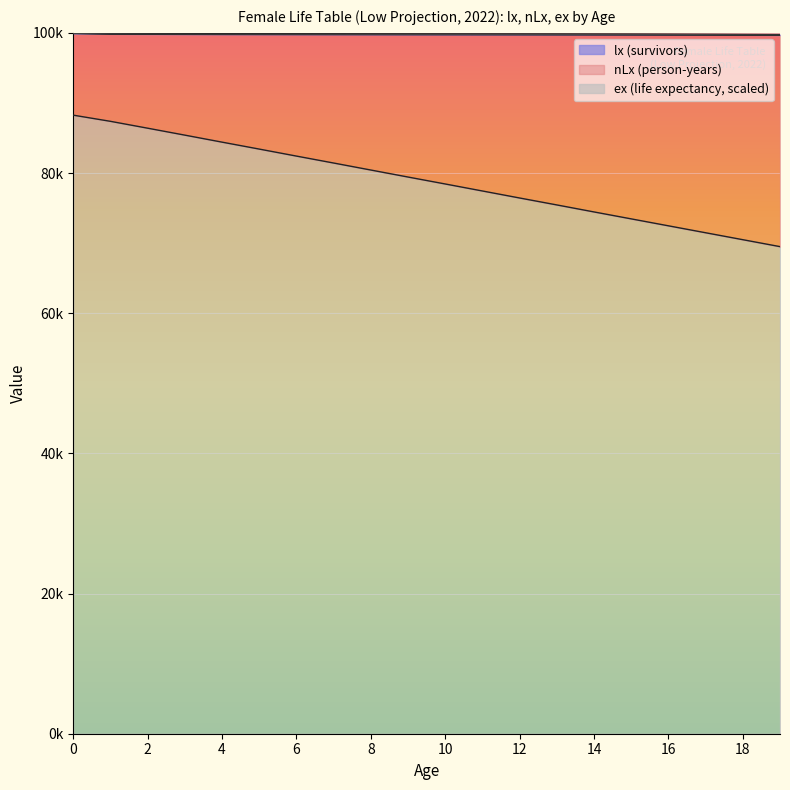

Reading left to right, what are all the values shown in this chart?

lx (survivors): 0=100000	1=99866	2=99846	3=99836	4=99828	5=99822	6=99817	7=99812	8=99807	9=99802	10=99798	11=99794	12=99790	13=99784	14=99776	15=99767	16=99754	17=99742	18=99723	19=99708
nLx (person-years): 0=99896	1=99856	2=99841	3=99832	4=99825	5=99819	6=99814	7=99810	8=99805	9=99800	10=99796	11=99792	12=99787	13=99780	14=99772	15=99761	16=99748	17=99733	18=99715	19=99699
ex (life expectancy): 0=88260	1=87380	2=86400	3=85410	4=84410	5=83420	6=82420	7=81430	8=80430	9=79430	10=78440	11=77440	12=76440	13=75450	14=74450	15=73460	16=72470	17=71480	18=70490	19=69500